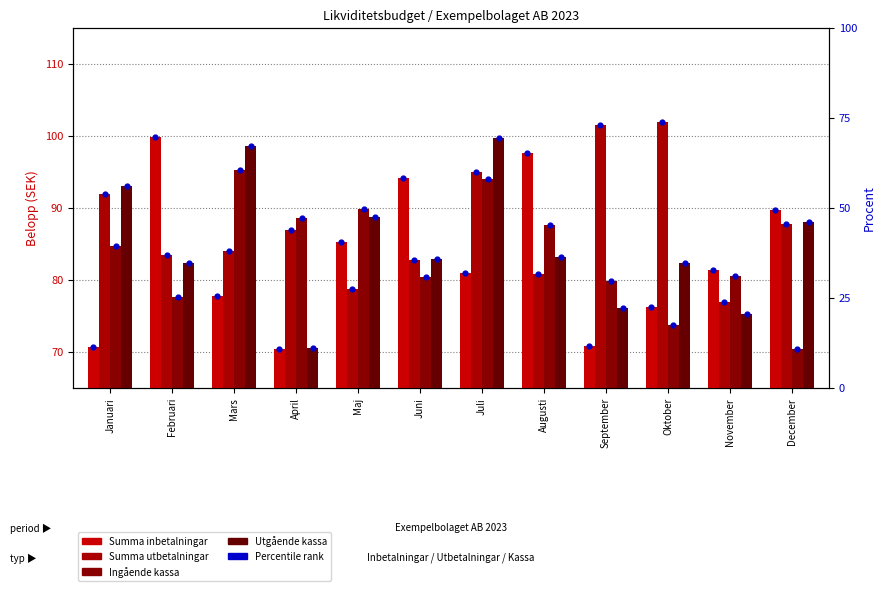

Which series contains the highest Y value?

Summa utbetalningar